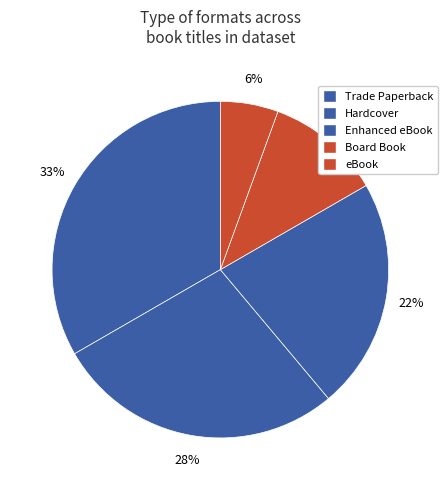

Which category has the biggest portion of the pie?

Trade Paperback